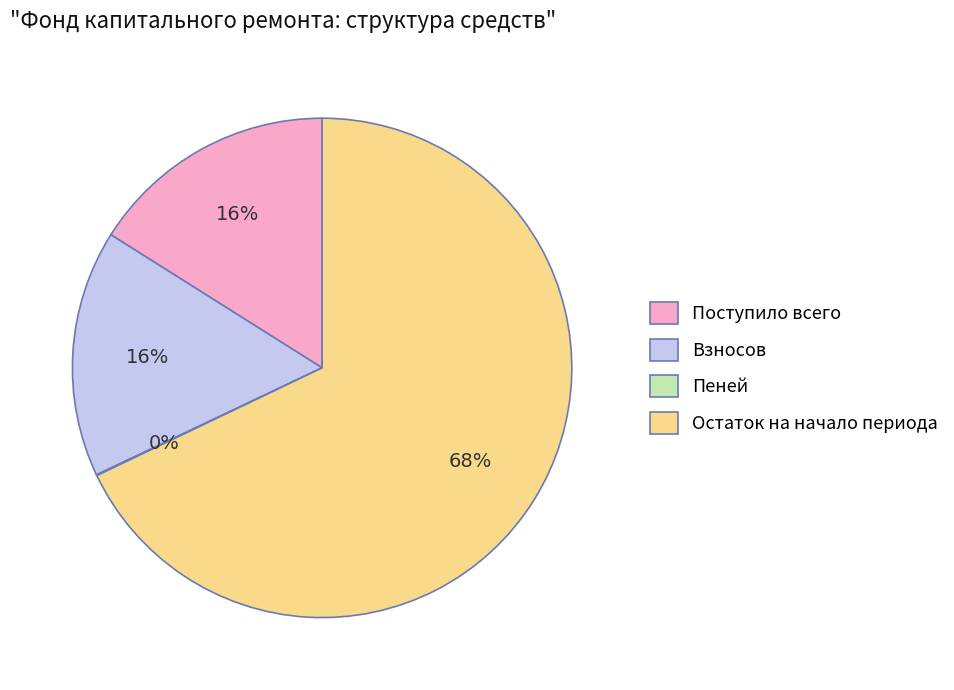

Do Остаток на начало периода and Поступило всего together represent more than half of the pie?

Yes